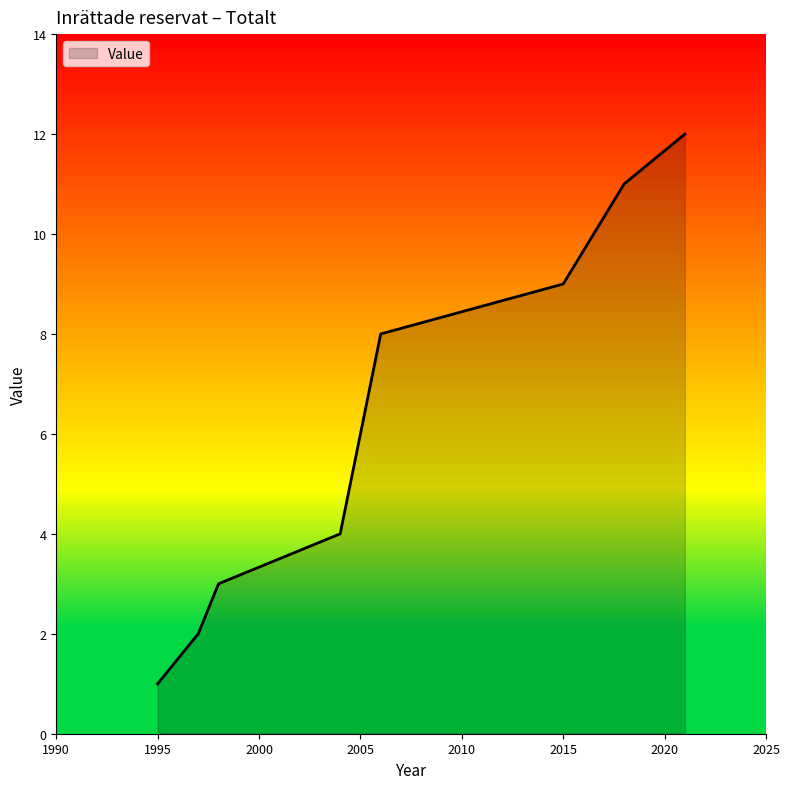

What is the average value?

6